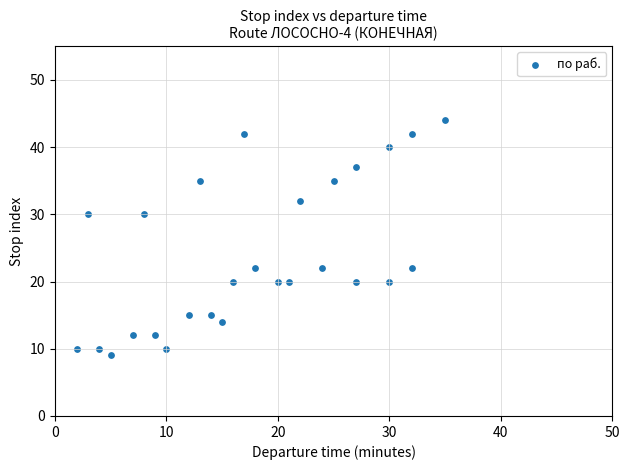

What is the range of Y values (max minus min)?

35